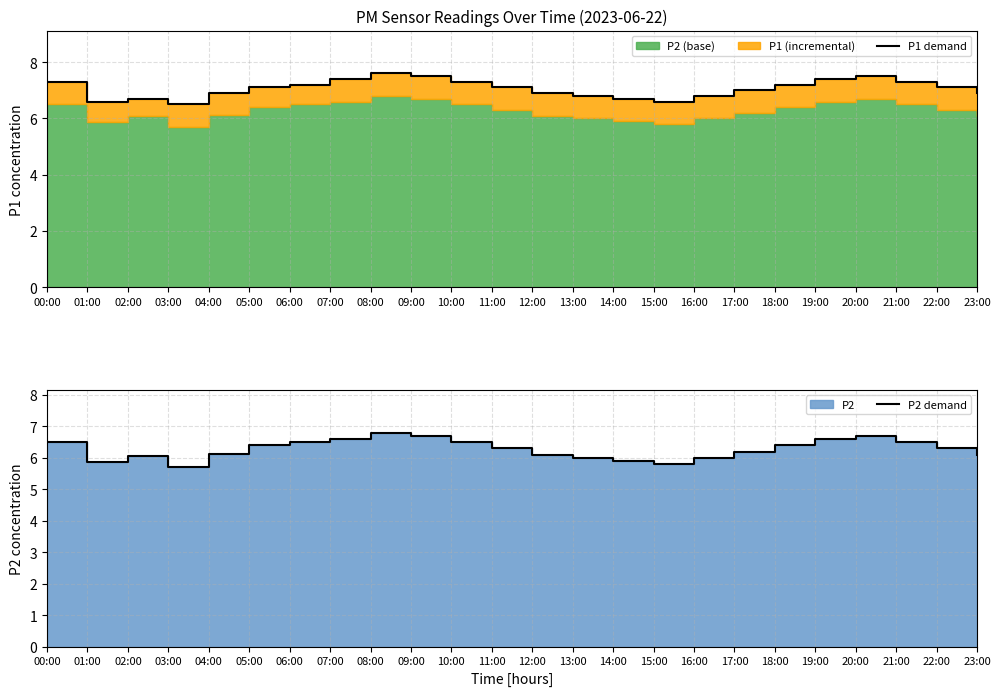

What is the smallest value displayed?

5.7